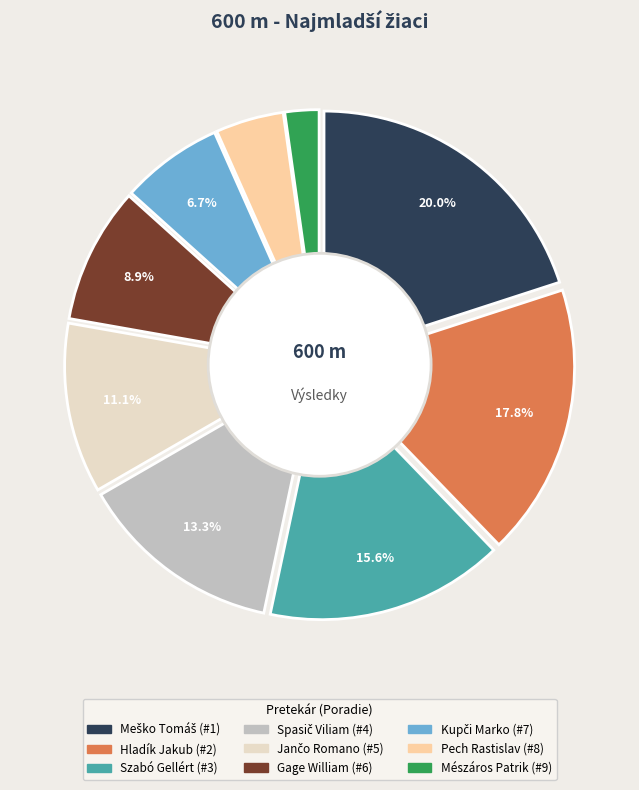

True or false: Kupči Marko accounts for 5% of the total.

False